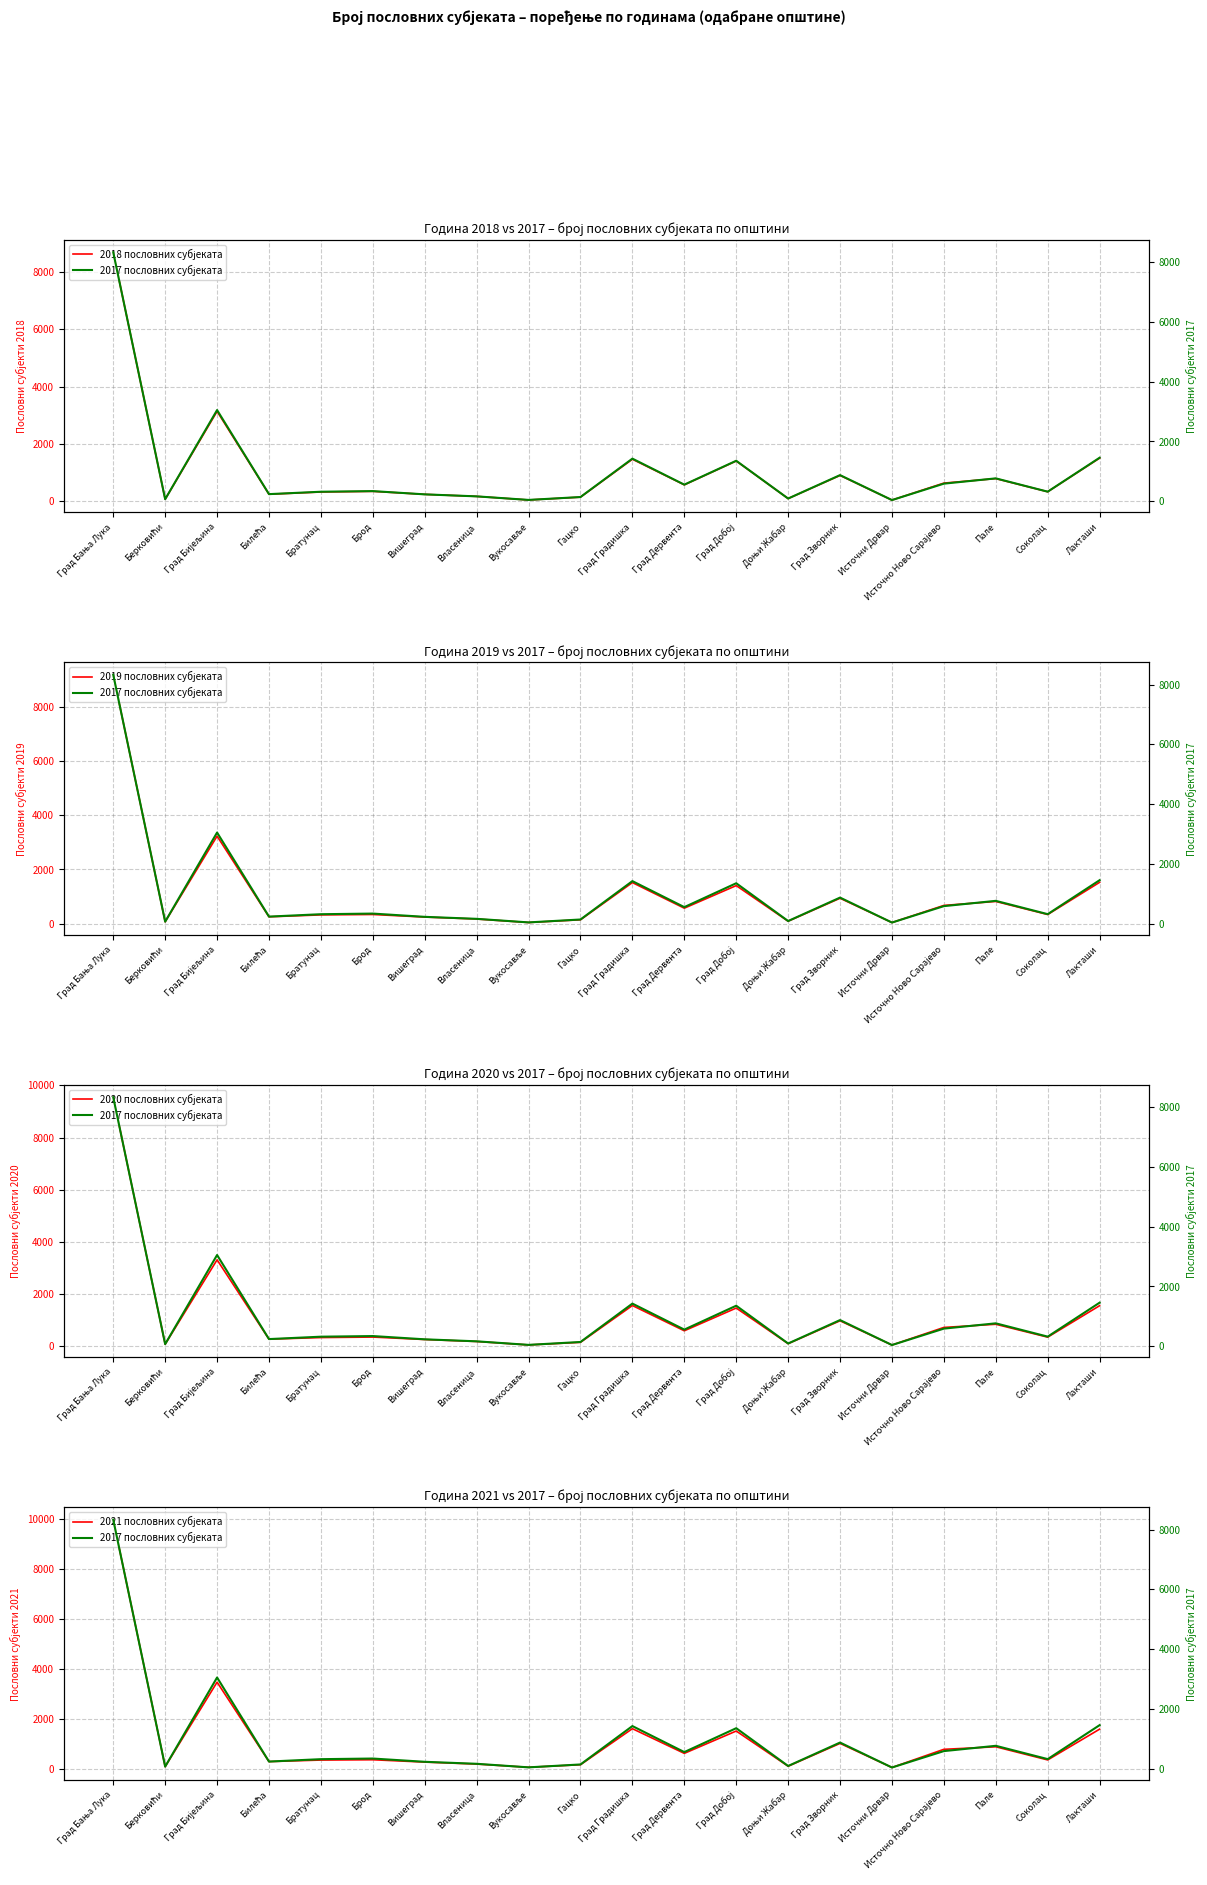

The value of 2020 пословних субјеката at Лакташи is 444. True or false?

False